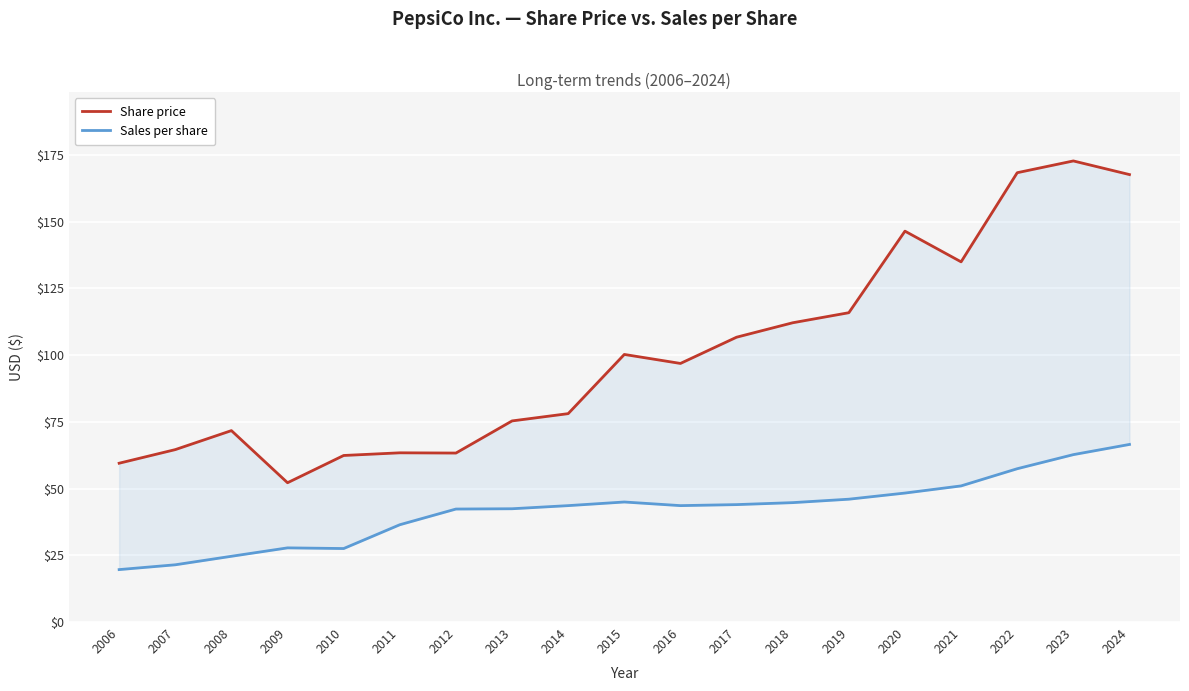

Is it true that Share price equals 235.4 at 2024?

False